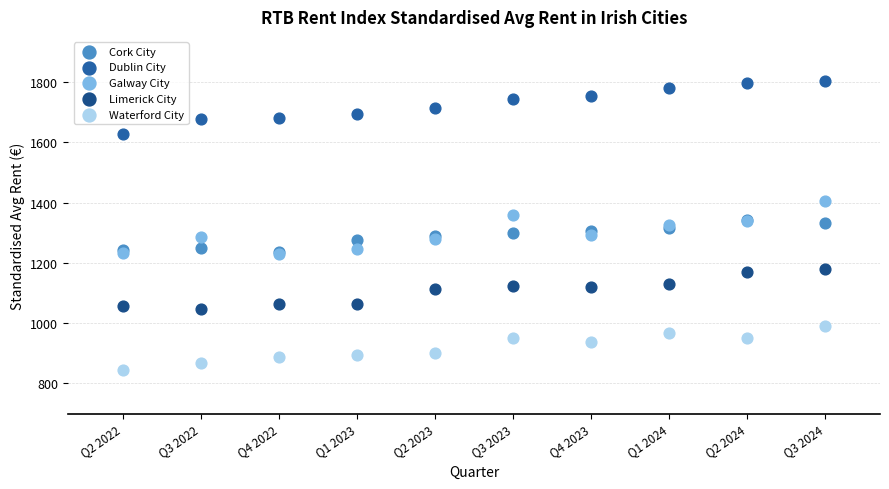

Which series contains the lowest Y value?

Waterford City